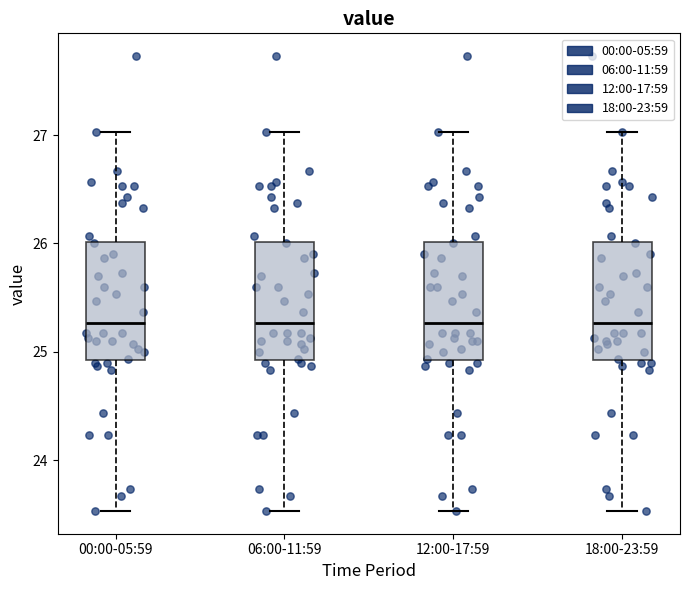

Reading left to right, transcribe this box plot: for each box, give where its median line is, the range the box spans, and where its two whiskers end, as read against the y-axis. The values are not printed on the chart, so give them approximately, as read against the axis.

00:00-05:59: median 25.3, box 24.9 to 26.0, whiskers 23.5 to 27.0
06:00-11:59: median 25.3, box 24.9 to 26.0, whiskers 23.5 to 27.0
12:00-17:59: median 25.3, box 24.9 to 26.0, whiskers 23.5 to 27.0
18:00-23:59: median 25.3, box 24.9 to 26.0, whiskers 23.5 to 27.0